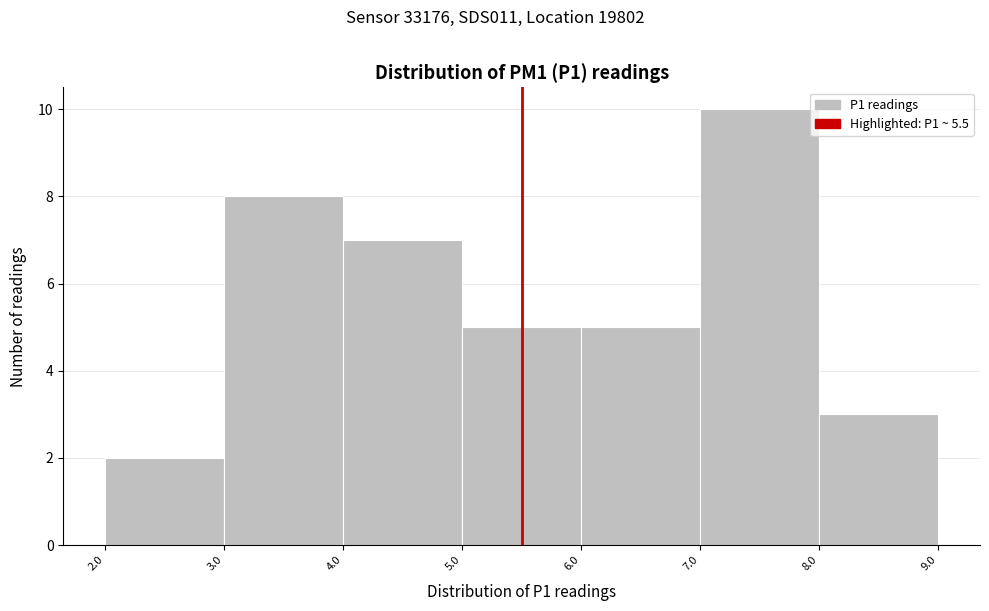

What is the height of the bar covering 2.0 to 3.0 on the x-axis? The values are not printed on the chart, so give them approximately, as read against the axis.

2